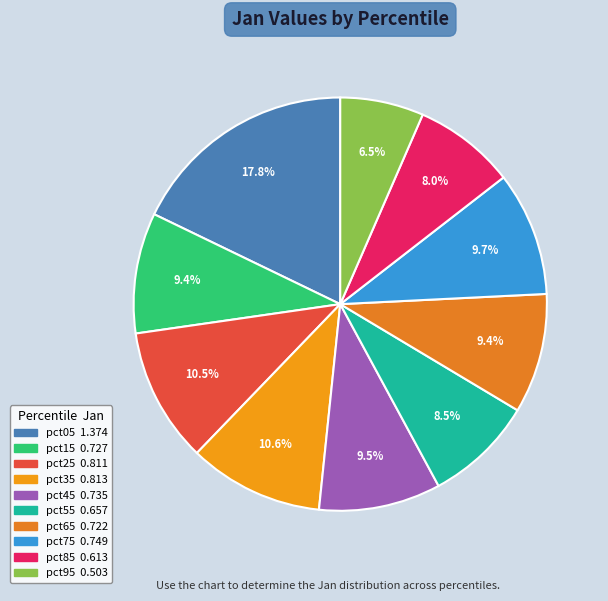

To the nearest percent, what percentage of the pie is pct25?

11%